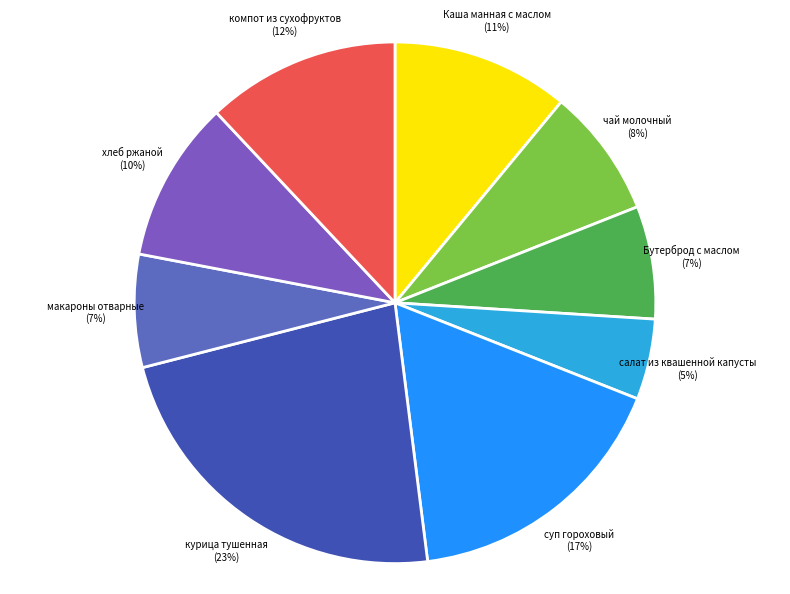

To the nearest percent, what percentage of the pie is компот из сухофруктов?

12%